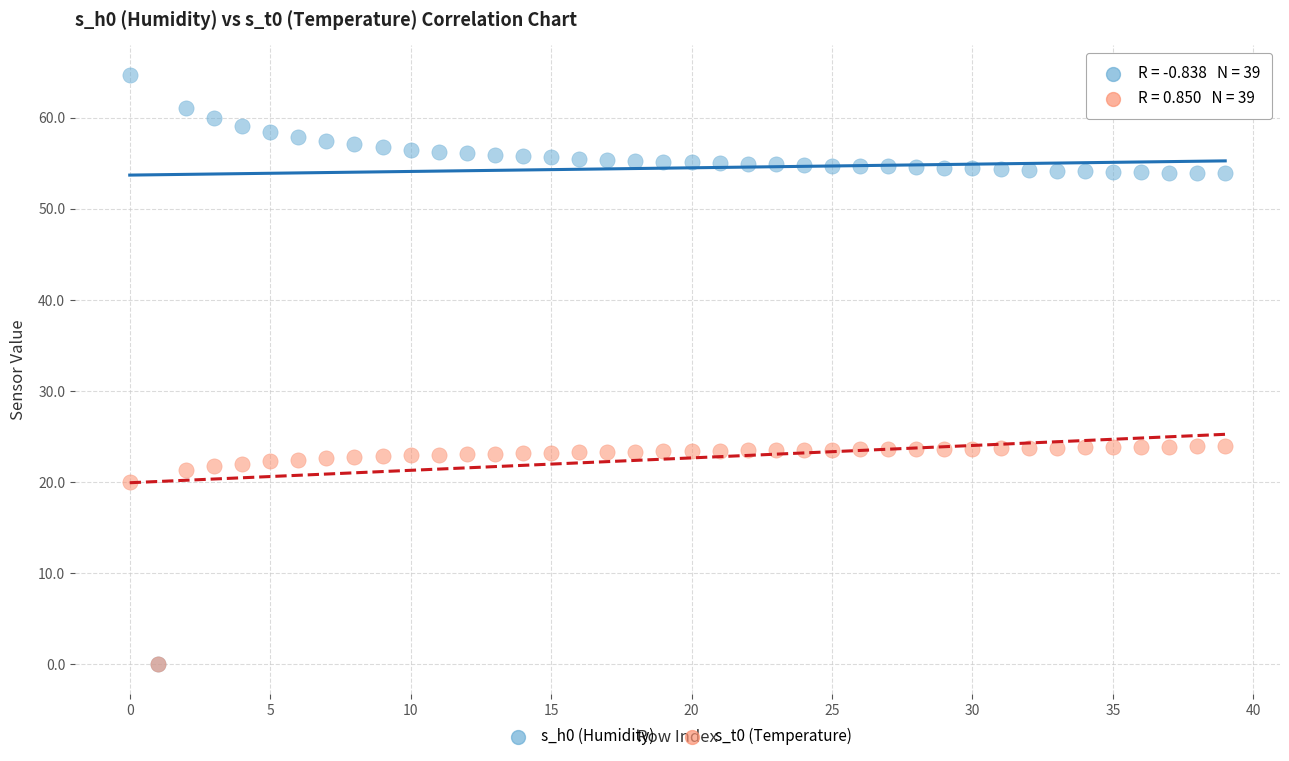

Which series has the largest Y range (max minus min)?

s_h0 (Humidity)